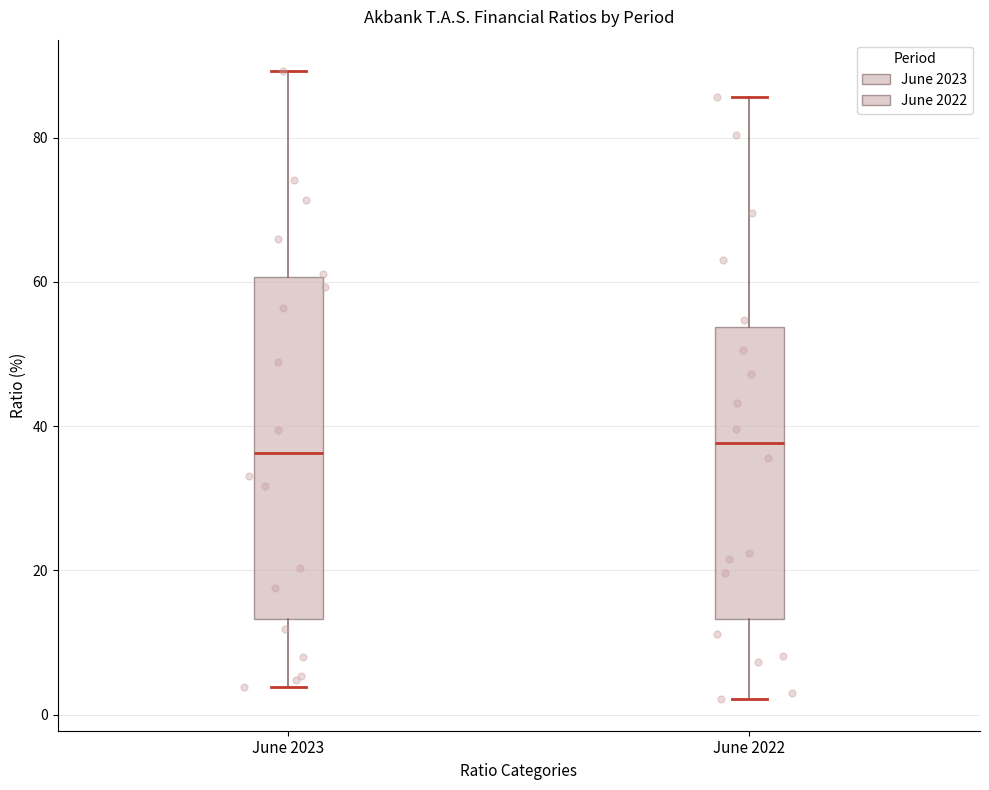

Where is the upper edge of the box for June 2022 on the y-axis? The values are not printed on the chart, so give them approximately, as read against the axis.

54